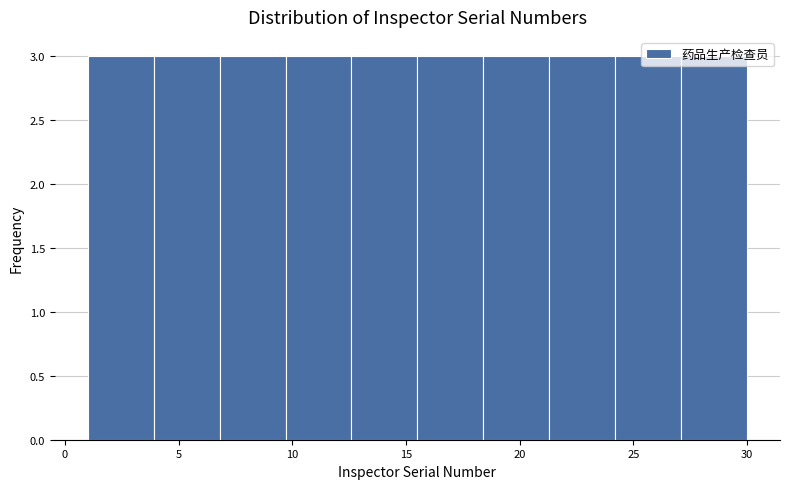

What is the height of the bar covering 3.9 to 6.8 on the x-axis? Neither the bar edges nor the heights are printed on the chart, so give them approximately, as read against the axes.

3